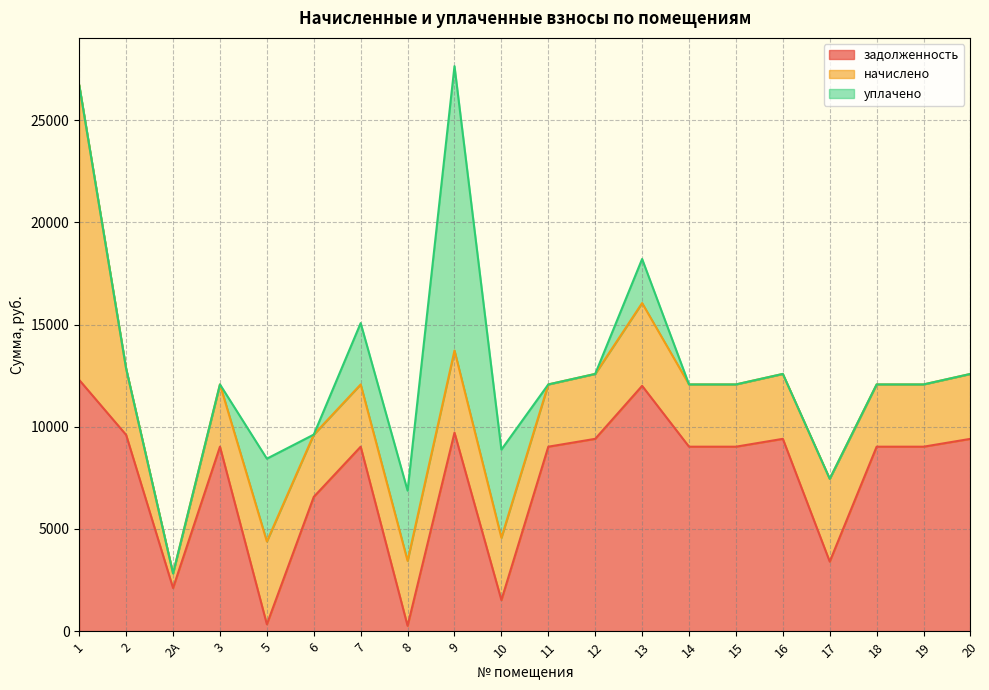

Count the number of categories in the chart.

20